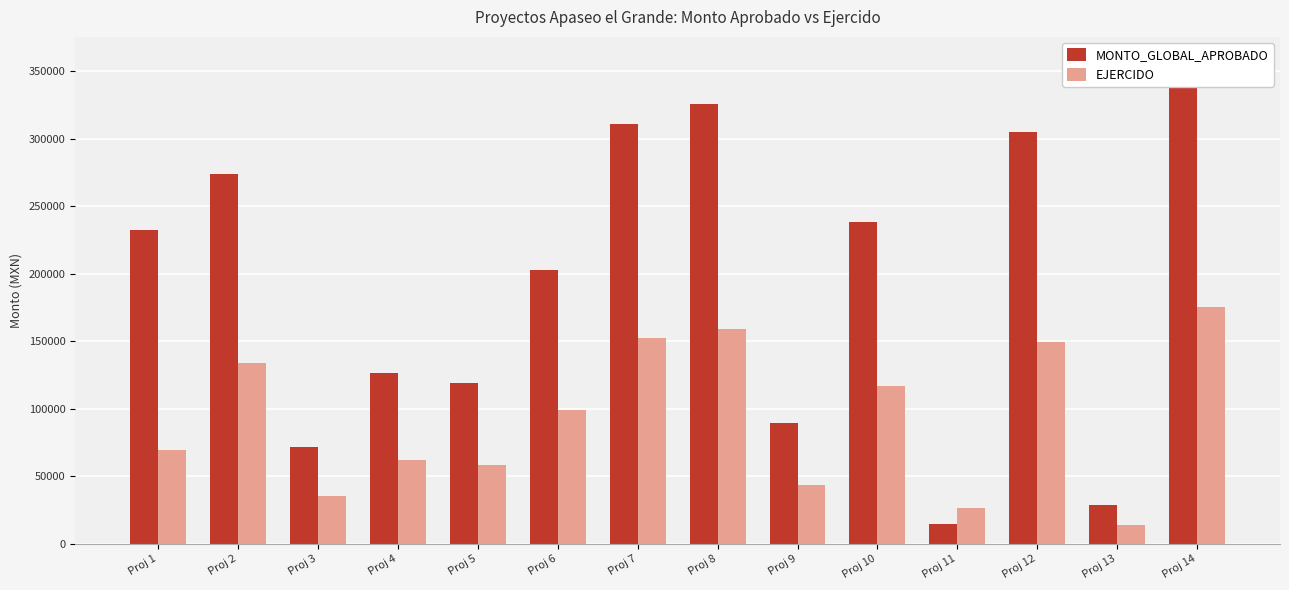

Is it true that EJERCIDO equals 26276.5 at Proj 11?

True